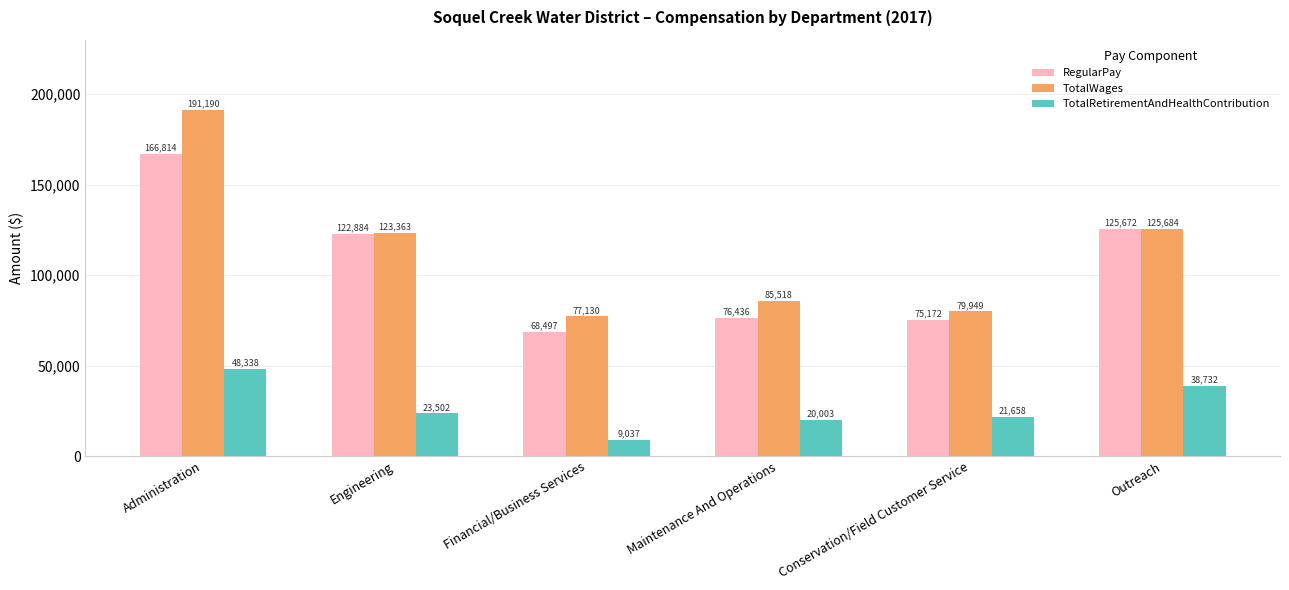

Where is RegularPay nearest to the value 117655?

Engineering